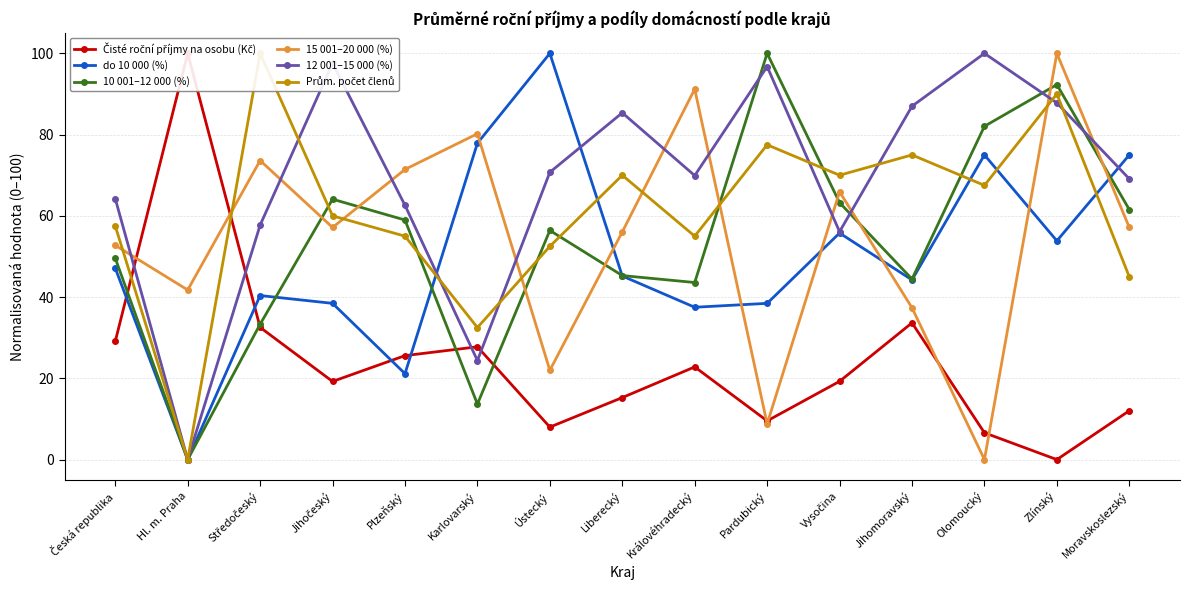

What are all the series names shown in the legend?

Čisté roční příjmy na osobu (Kč), do 10 000 (%), 10 001–12 000 (%), 15 001–20 000 (%), 12 001–15 000 (%), Prům. počet členů